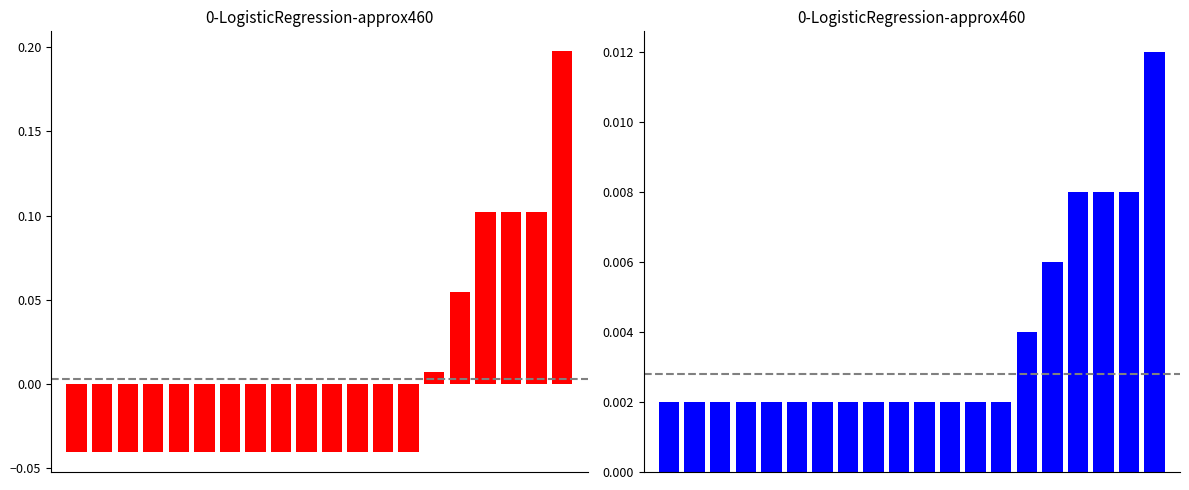

Is it true that Song Counts (scaled) equals 0.0 at 5?

True